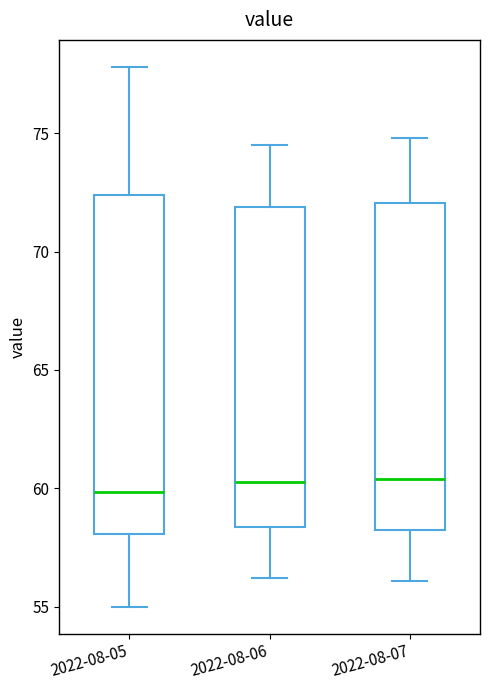

Reading left to right, read every box against the y-axis: the position of its median line, the range the box covers, and the ends of its whiskers. The values are not printed on the chart, so give them approximately, as read against the axis.

2022-08-05: median 60.0, box 58.0 to 72.5, whiskers 55.0 to 78.0
2022-08-06: median 60.5, box 58.5 to 72.0, whiskers 56.0 to 74.5
2022-08-07: median 60.5, box 58.5 to 72.0, whiskers 56.0 to 75.0